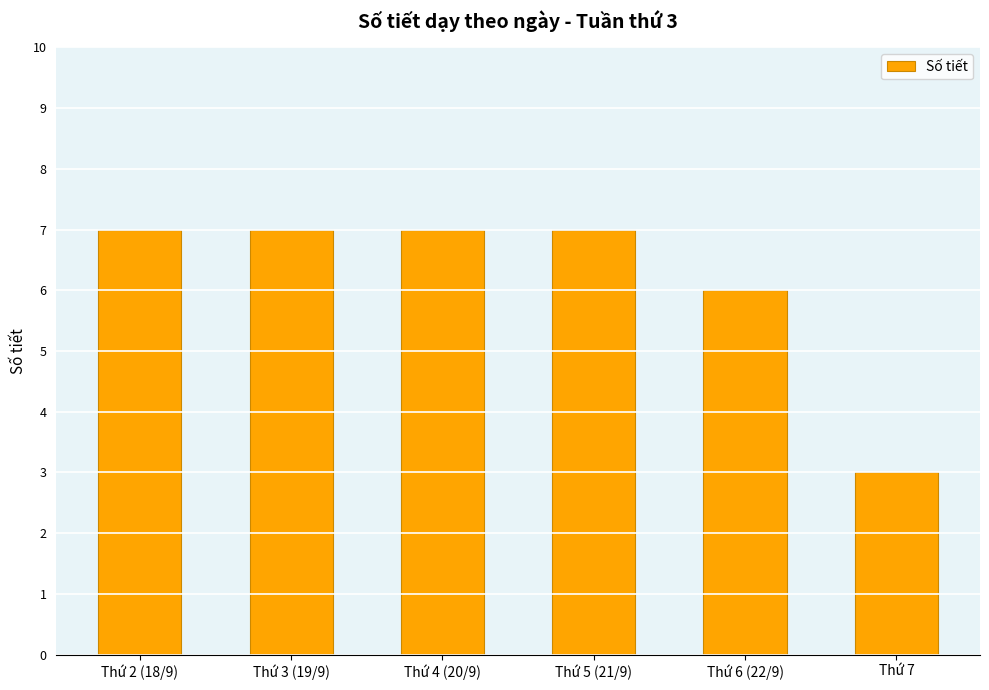

What is the maximum value shown in the chart?

7